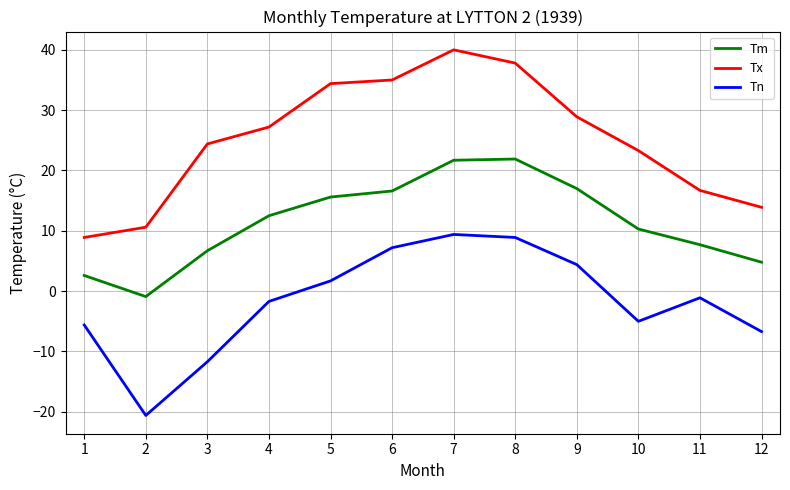

At 10, list the series in order from smallest to largest.

Tn, Tm, Tx